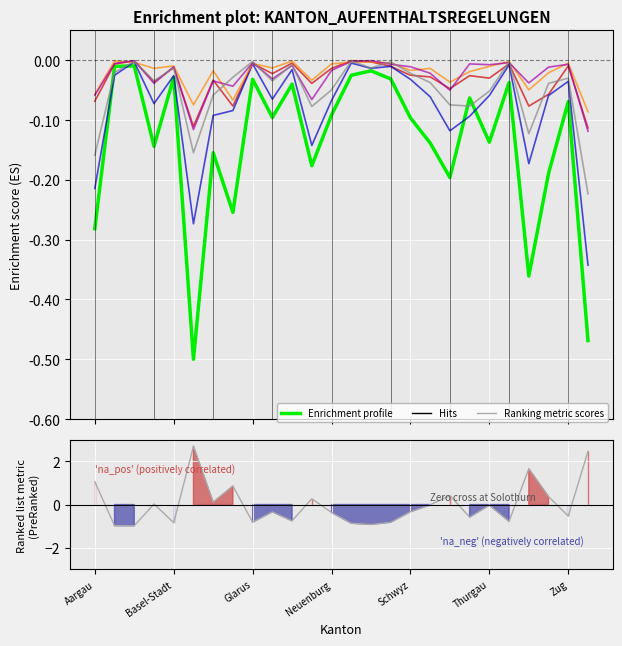

Reading left to right, what are all the values shown in this chart?

Total Vorübergehende: Aargau=-0.3	Appenzell A. Rh.=-0.0	Appenzell I. Rh.=-0.0	Basel-Land=-0.1	Basel-Stadt=-0.0	Bern=-0.5	Freiburg=-0.2	Genf=-0.3	Glarus=-0.0	Graubünden=-0.1	Jura=-0.0	Luzern=-0.2	Neuenburg=-0.1	Nidwalden=-0.0	Obwalden=-0.0	Schaffhausen=-0.0	Schwyz=-0.1	Solothurn=-0.1	St. Gallen=-0.2	Tessin=-0.1	Thurgau=-0.1	Uri=-0.0	Waadt=-0.4	Wallis=-0.2	Zug=-0.1	Zürich=-0.5
Vorläufige Aufnahmen: Aargau=-0.1	Appenzell A. Rh.=-0.0	Appenzell I. Rh.=-0.0	Basel-Land=-0.0	Basel-Stadt=-0.0	Bern=-0.1	Freiburg=-0.0	Genf=-0.1	Glarus=-0.0	Graubünden=-0.0	Jura=-0.0	Luzern=-0.0	Neuenburg=-0.0	Nidwalden=-0.0	Obwalden=-0.0	Schaffhausen=-0.0	Schwyz=-0.0	Solothurn=-0.0	St. Gallen=-0.0	Tessin=-0.0	Thurgau=-0.0	Uri=-0.0	Waadt=-0.1	Wallis=-0.1	Zug=-0.0	Zürich=-0.1
Total Beendigungen: Aargau=-0.2	Appenzell A. Rh.=-0.0	Appenzell I. Rh.=-0.0	Basel-Land=-0.1	Basel-Stadt=-0.0	Bern=-0.3	Freiburg=-0.1	Genf=-0.1	Glarus=-0.0	Graubünden=-0.1	Jura=-0.0	Luzern=-0.1	Neuenburg=-0.1	Nidwalden=-0.0	Obwalden=-0.0	Schaffhausen=-0.0	Schwyz=-0.0	Solothurn=-0.1	St. Gallen=-0.1	Tessin=-0.1	Thurgau=-0.1	Uri=-0.0	Waadt=-0.2	Wallis=-0.1	Zug=-0.0	Zürich=-0.3
Total Asylgewährungen: Aargau=-0.1	Appenzell A. Rh.=-0.0	Appenzell I. Rh.=-0.0	Basel-Land=-0.0	Basel-Stadt=-0.0	Bern=-0.1	Freiburg=-0.0	Genf=-0.1	Glarus=-0.0	Graubünden=-0.0	Jura=-0.0	Luzern=-0.0	Neuenburg=-0.0	Nidwalden=-0.0	Obwalden=-0.0	Schaffhausen=-0.0	Schwyz=-0.0	Solothurn=-0.0	St. Gallen=-0.0	Tessin=-0.0	Thurgau=-0.0	Uri=-0.0	Waadt=-0.0	Wallis=-0.0	Zug=-0.0	Zürich=-0.1
Total Kantonale Regelungen: Aargau=-0.1	Appenzell A. Rh.=-0.0	Appenzell I. Rh.=-0.0	Basel-Land=-0.0	Basel-Stadt=-0.0	Bern=-0.1	Freiburg=-0.0	Genf=-0.0	Glarus=-0.0	Graubünden=-0.0	Jura=-0.0	Luzern=-0.1	Neuenburg=-0.0	Nidwalden=-0.0	Obwalden=-0.0	Schaffhausen=-0.0	Schwyz=-0.0	Solothurn=-0.0	St. Gallen=-0.1	Tessin=-0.0	Thurgau=-0.0	Uri=-0.0	Waadt=-0.0	Wallis=-0.0	Zug=-0.0	Zürich=-0.1
Vorübergehender Schutz erloschen: Aargau=-0.2	Appenzell A. Rh.=-0.0	Appenzell I. Rh.=-0.0	Basel-Land=-0.0	Basel-Stadt=-0.0	Bern=-0.2	Freiburg=-0.1	Genf=-0.0	Glarus=-0.0	Graubünden=-0.0	Jura=-0.0	Luzern=-0.1	Neuenburg=-0.0	Nidwalden=-0.0	Obwalden=-0.0	Schaffhausen=-0.0	Schwyz=-0.0	Solothurn=-0.0	St. Gallen=-0.1	Tessin=-0.1	Thurgau=-0.1	Uri=-0.0	Waadt=-0.1	Wallis=-0.0	Zug=-0.0	Zürich=-0.2